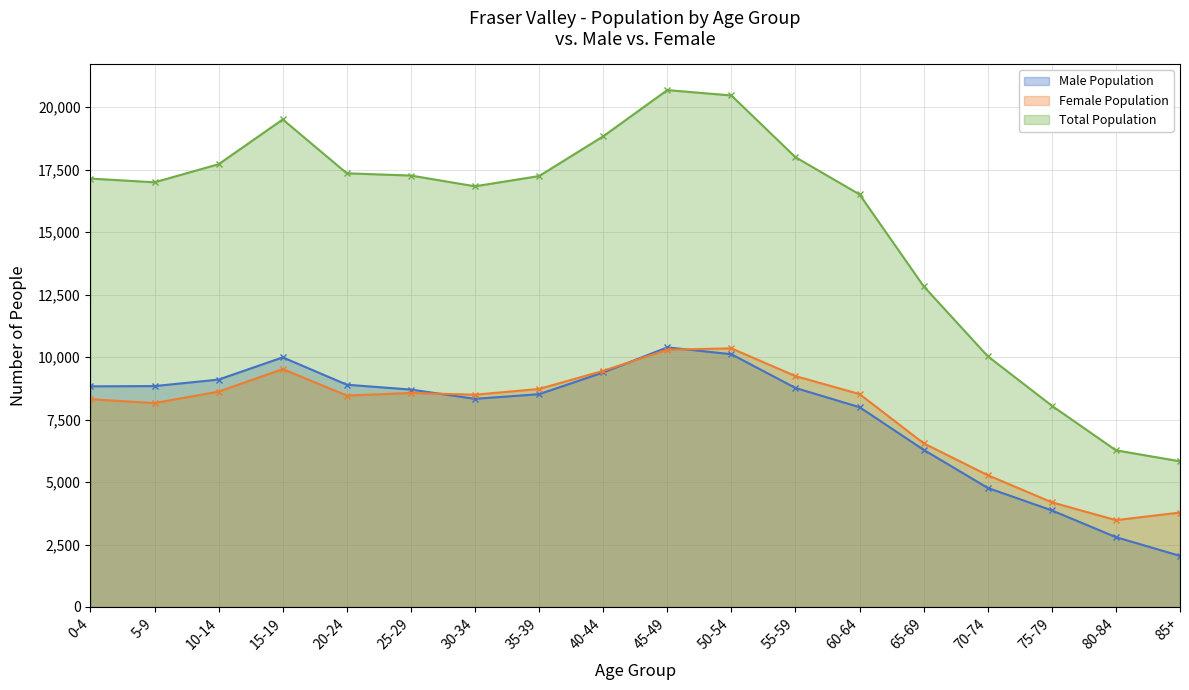

True or false: Total Population has more than 0 interior local peaks.

True